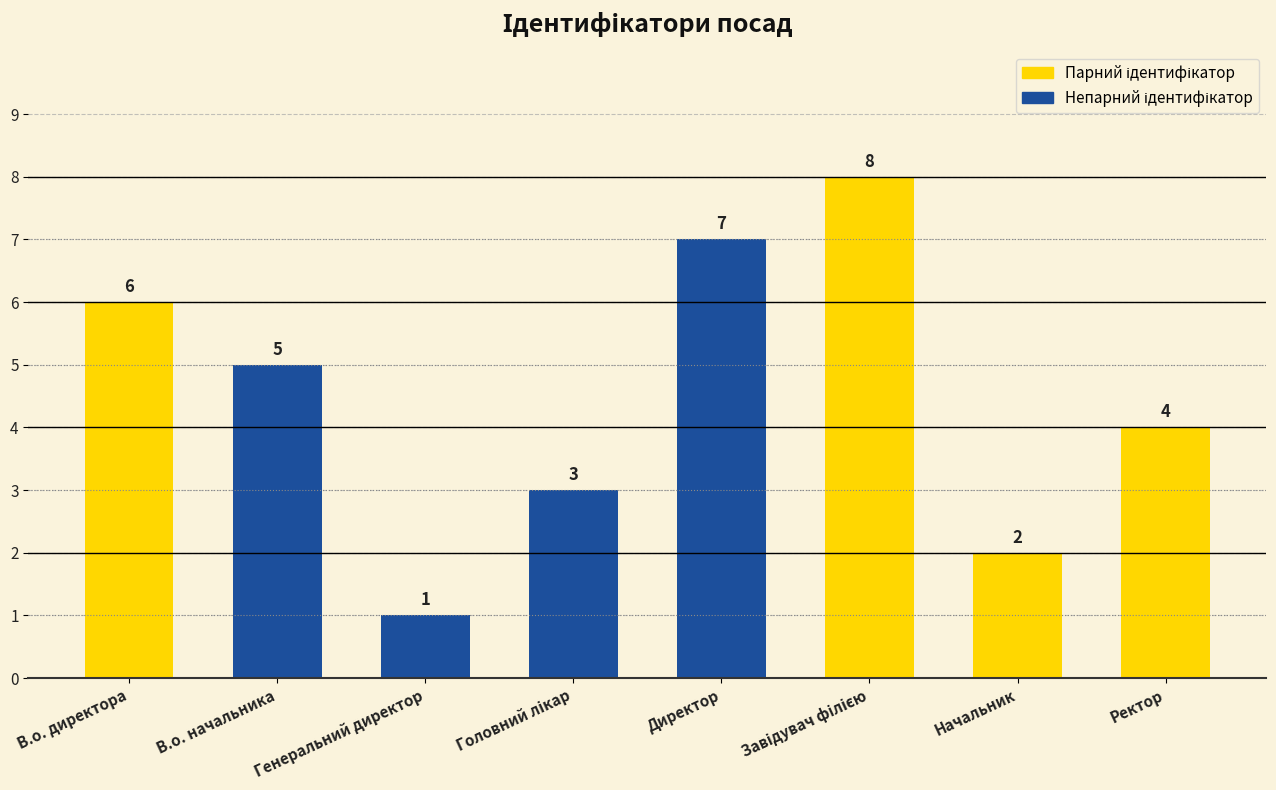

Read the value at Ректор.

4